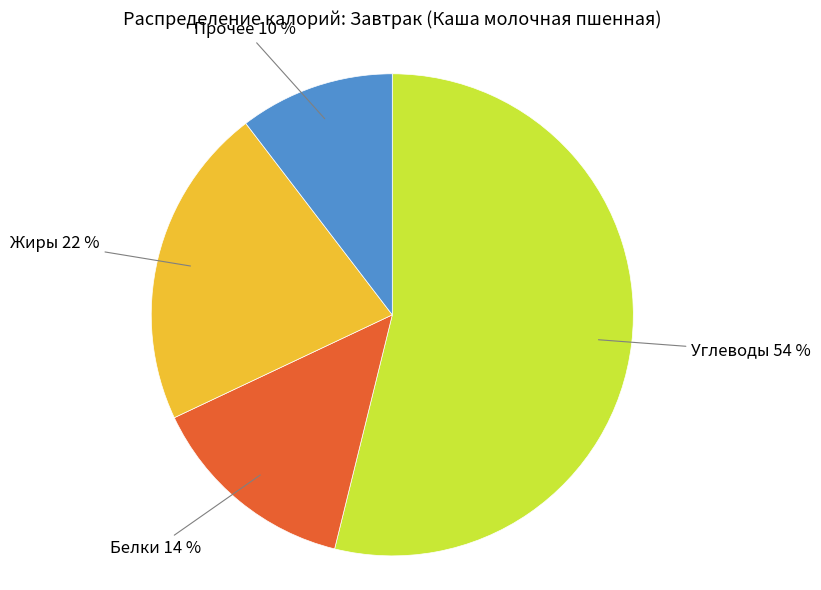

How many segments does this pie chart have?

4